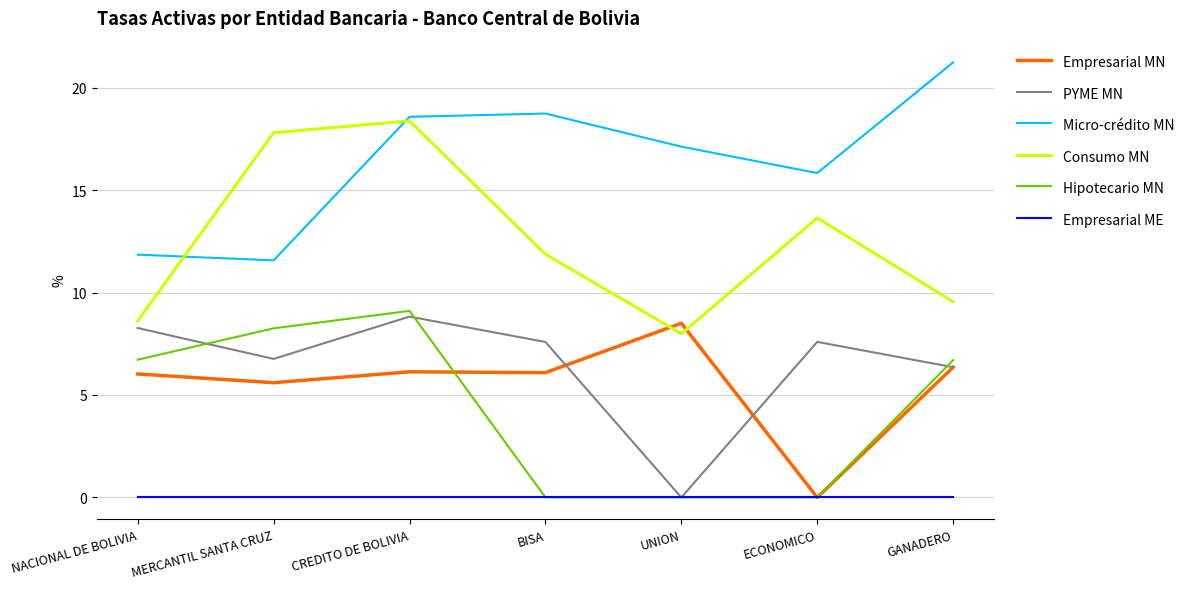

How many lines are shown in the chart?

6